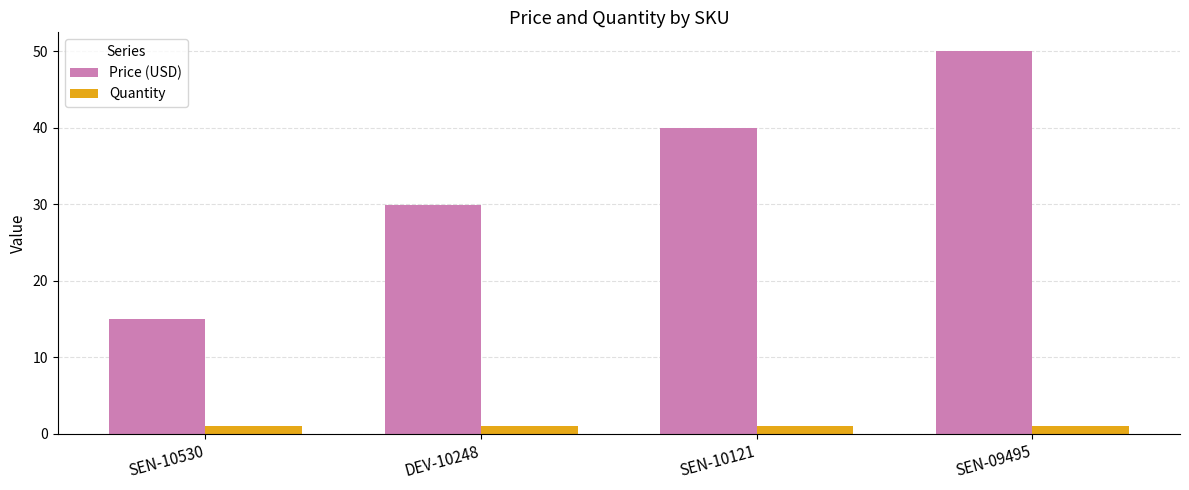

Rank the series by their maximum value, from highest to lowest.

Price (USD), Quantity